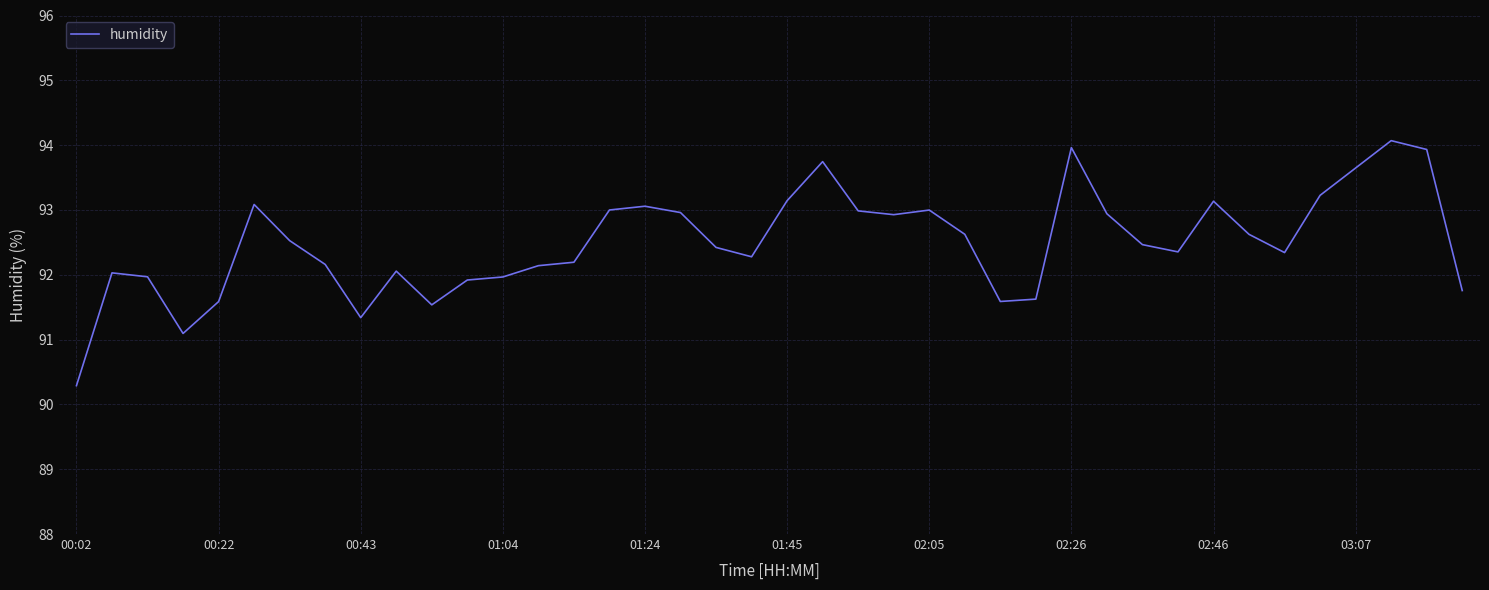

What is the average value?

92.5